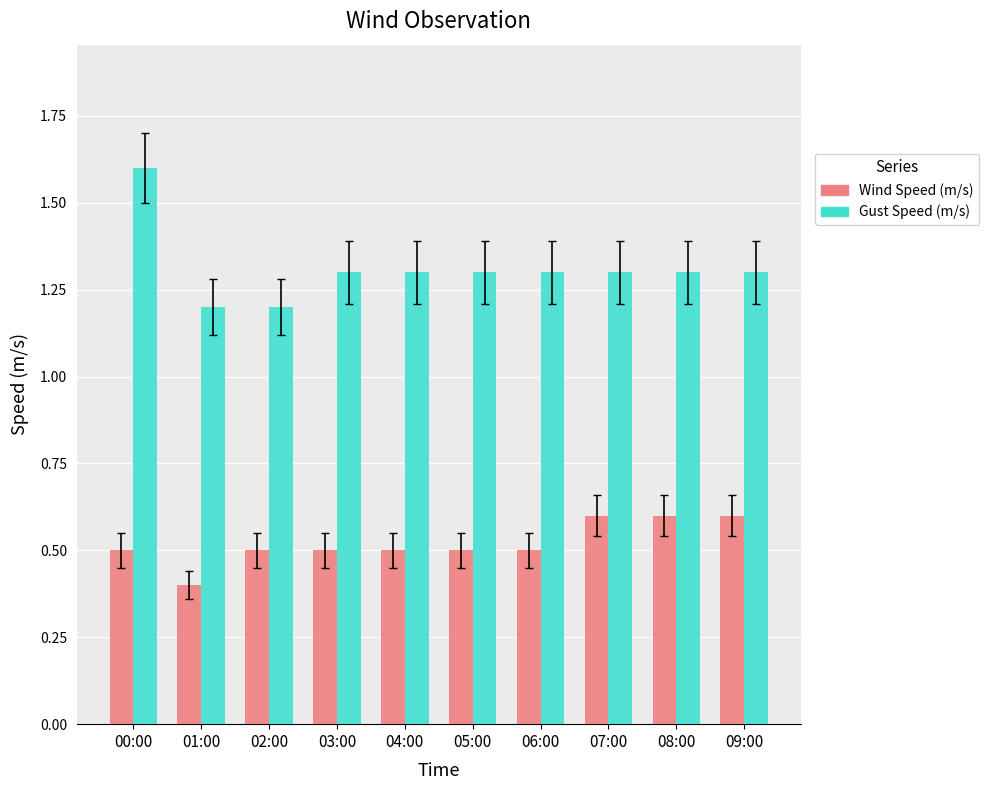

What is the label of the 8th bar from the right?

02:00